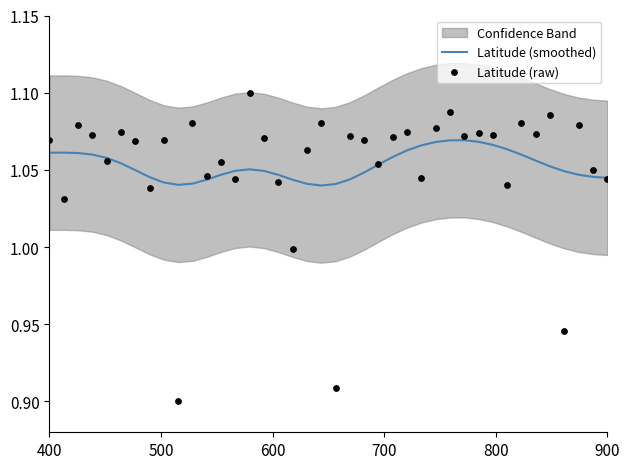

What are all the series names shown in the legend?

Latitude (smoothed), Latitude (raw)